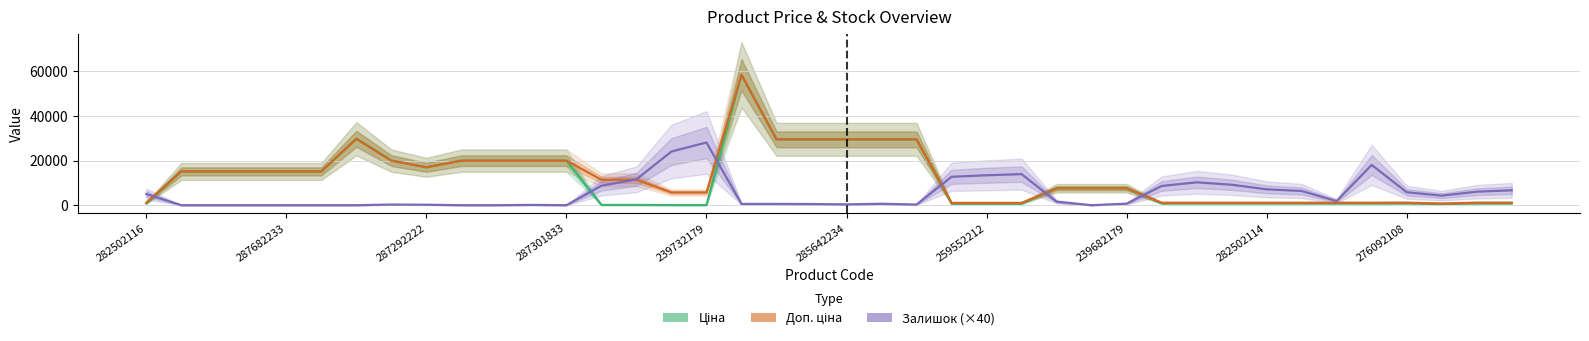

At which category does the chart reach its peak across all series?

17